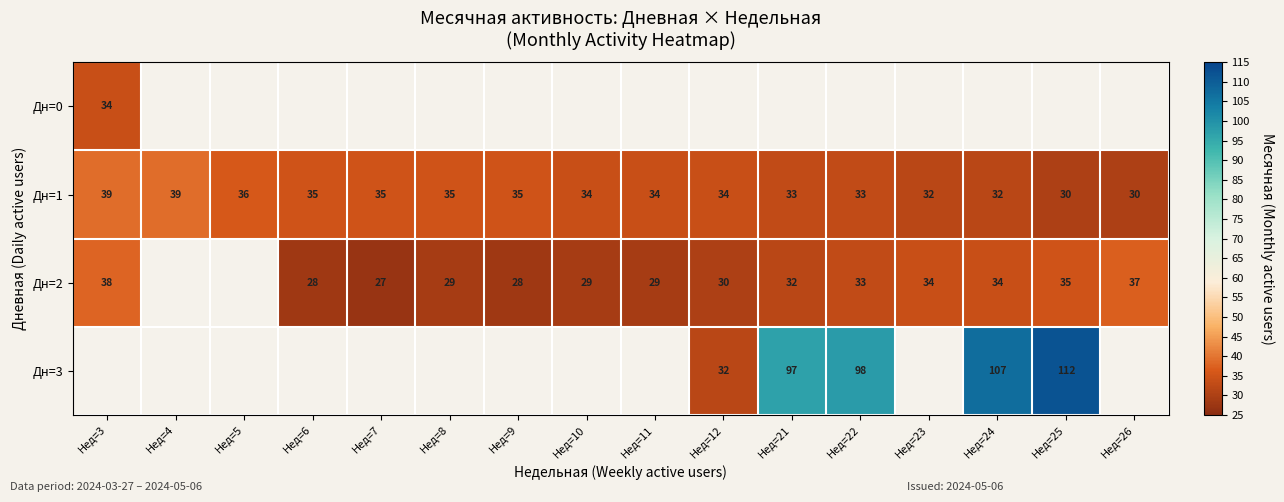

Read the Дн=1 value at Нед=24.

32